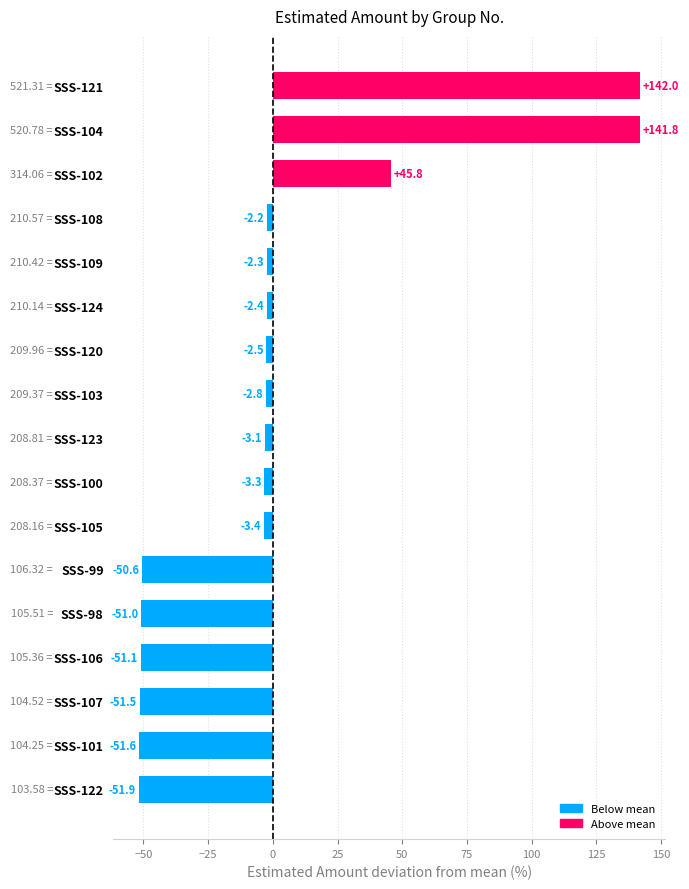

Which has a higher value, SSS-109 or SSS-121?

SSS-121